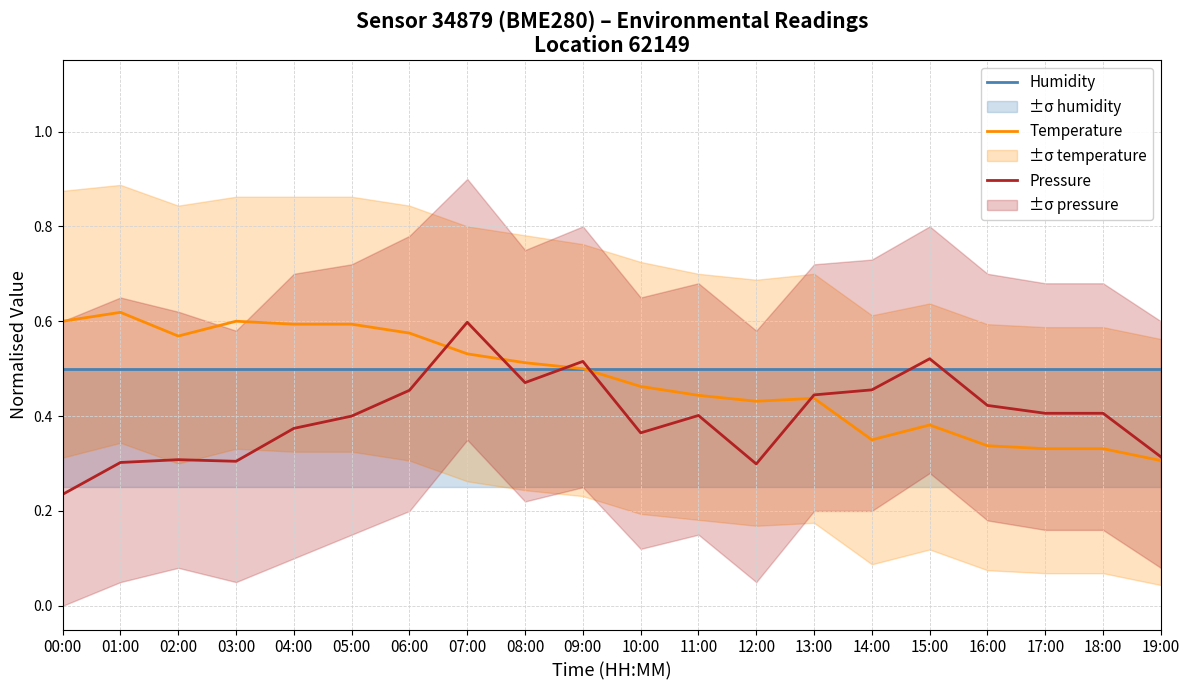

What is the label of the 14th point from the left?

13:00